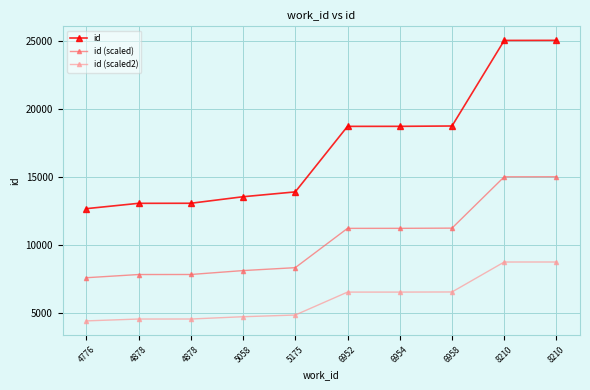

How many data points in id (scaled2) are above 6557?

5